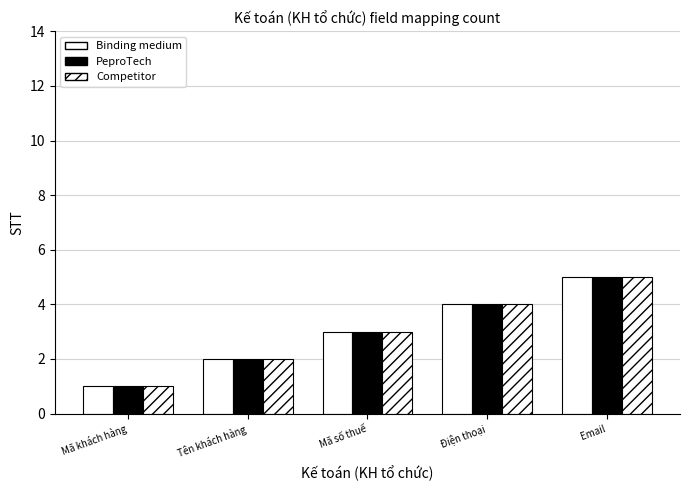

Count the number of data series in this chart.

3